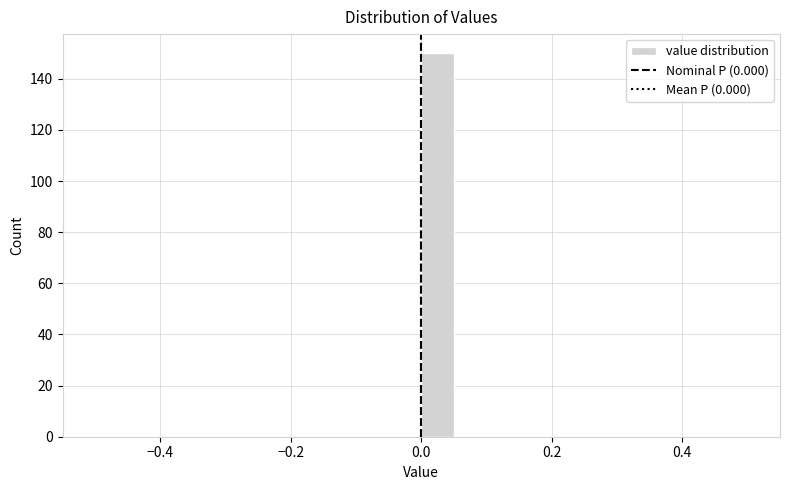

Read against the x-axis, roughly where is the centre of the tallest bar?

0.02